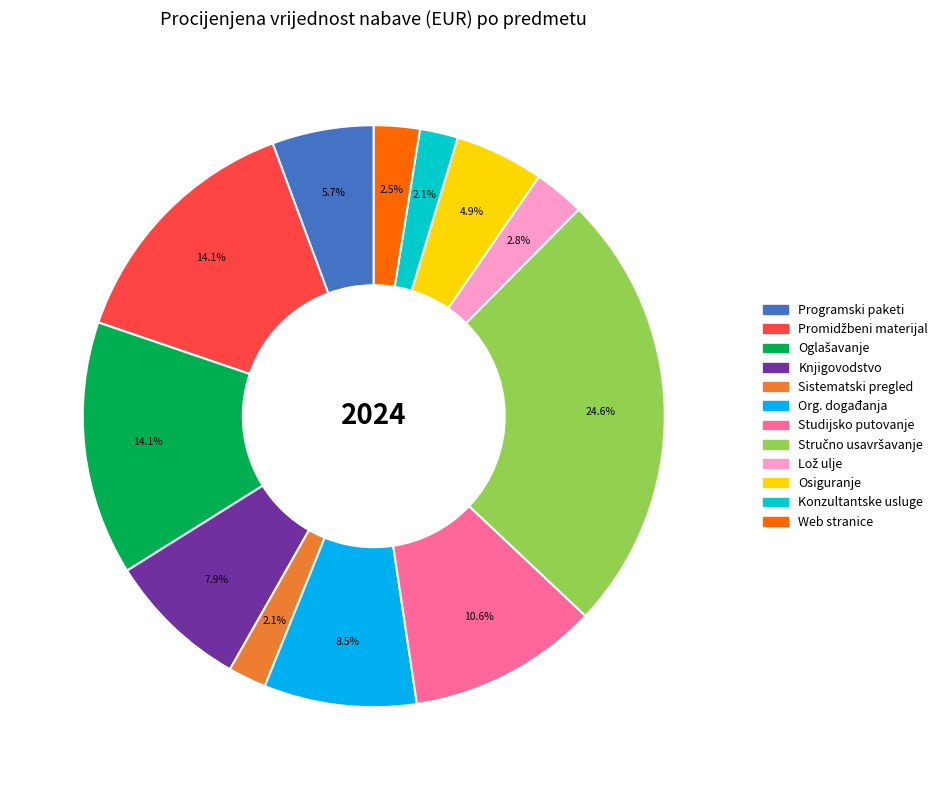

Does any single category account for the majority?

No